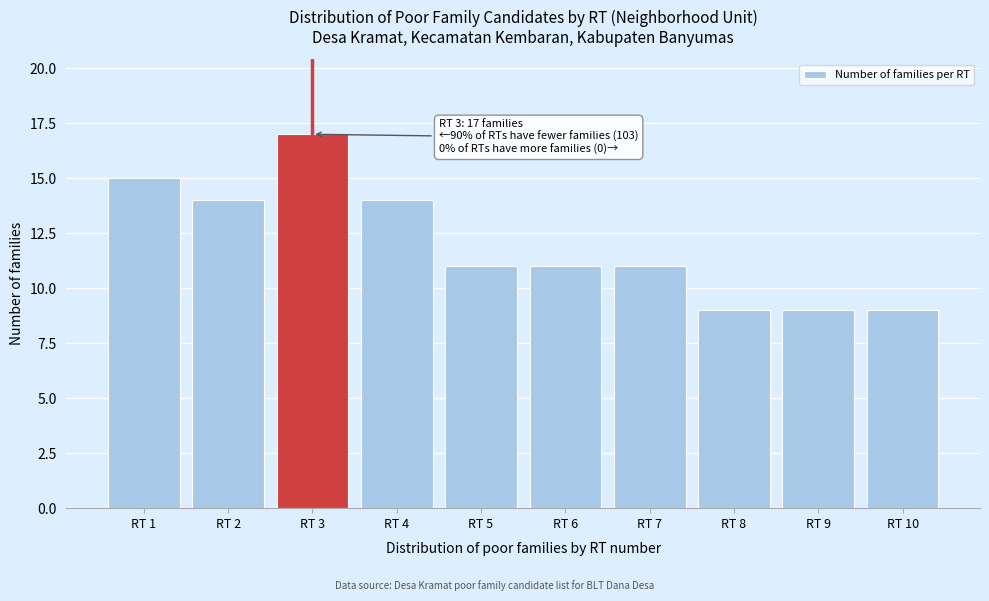

Reading left to right, what are all the values shown in this chart?

15	14	17	14	11	11	11	9	9	9